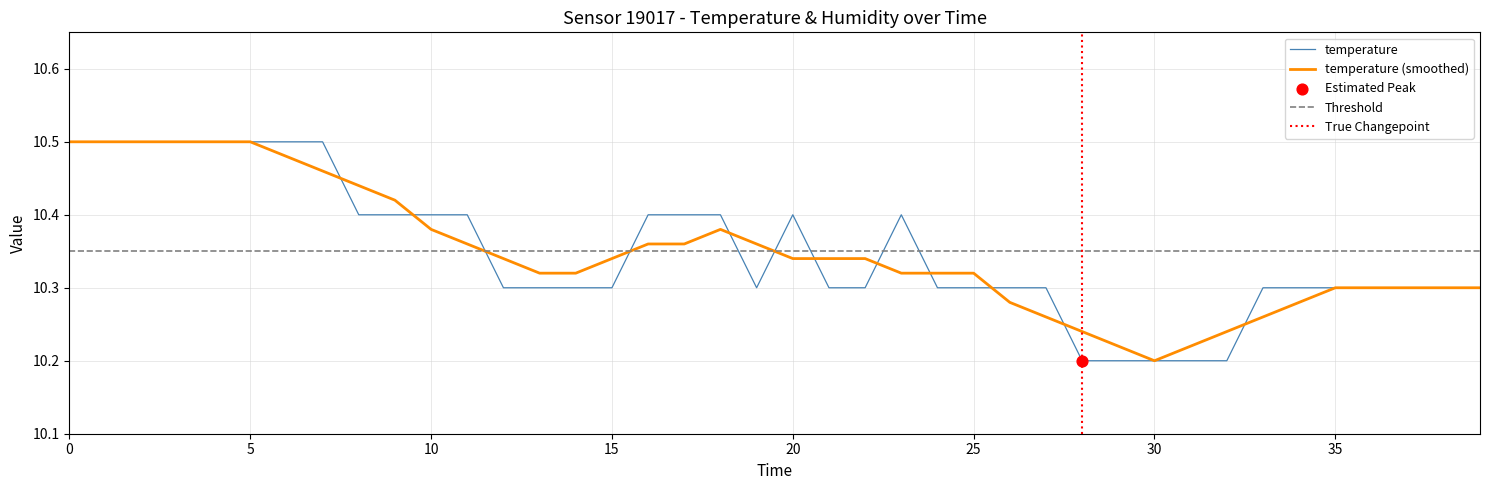

Where is temperature (smoothed) nearest to the value 10?

30